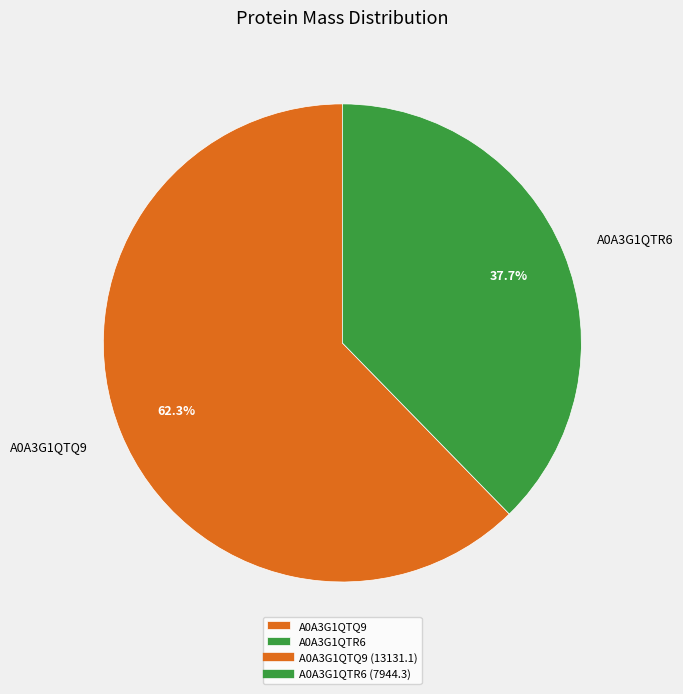

Which category accounts for the majority?

A0A3G1QTQ9